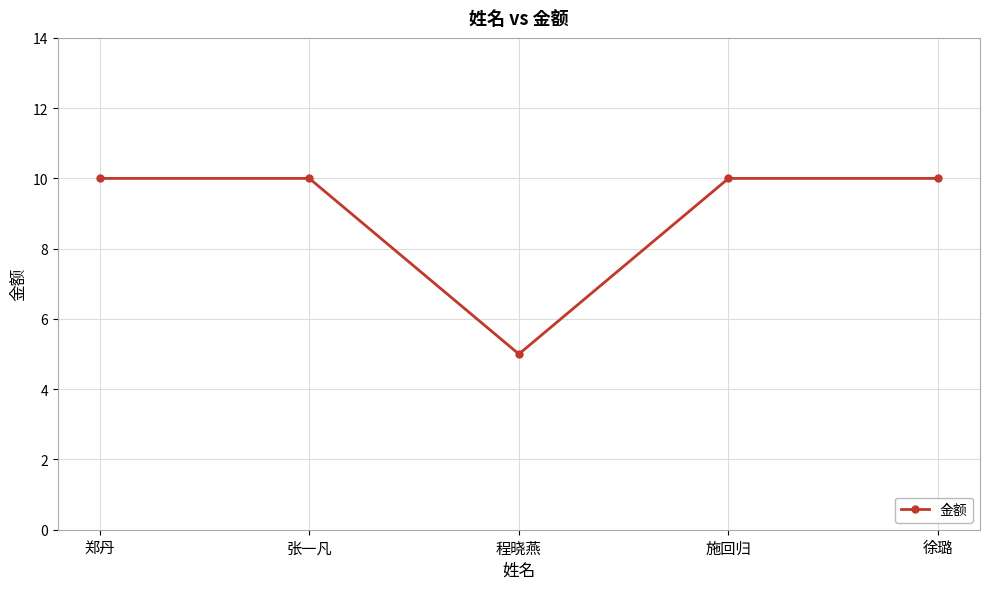

How many data points does each series have?

5